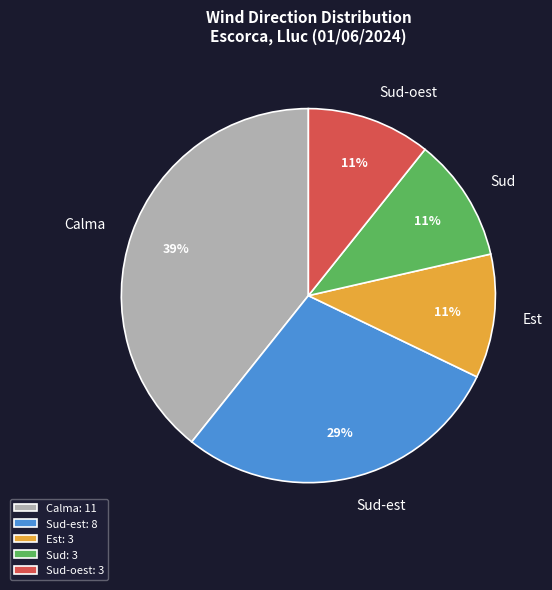

To the nearest percent, what portion does Sud represent?

11%